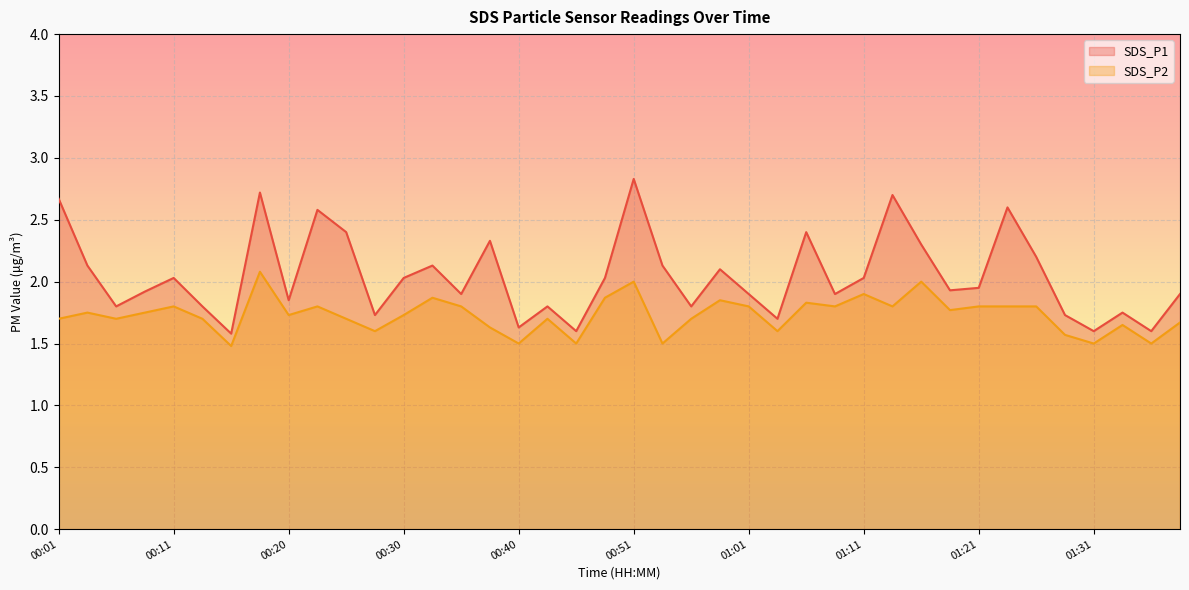

True or false: SDS_P1 and SDS_P2 intersect in this chart.

False